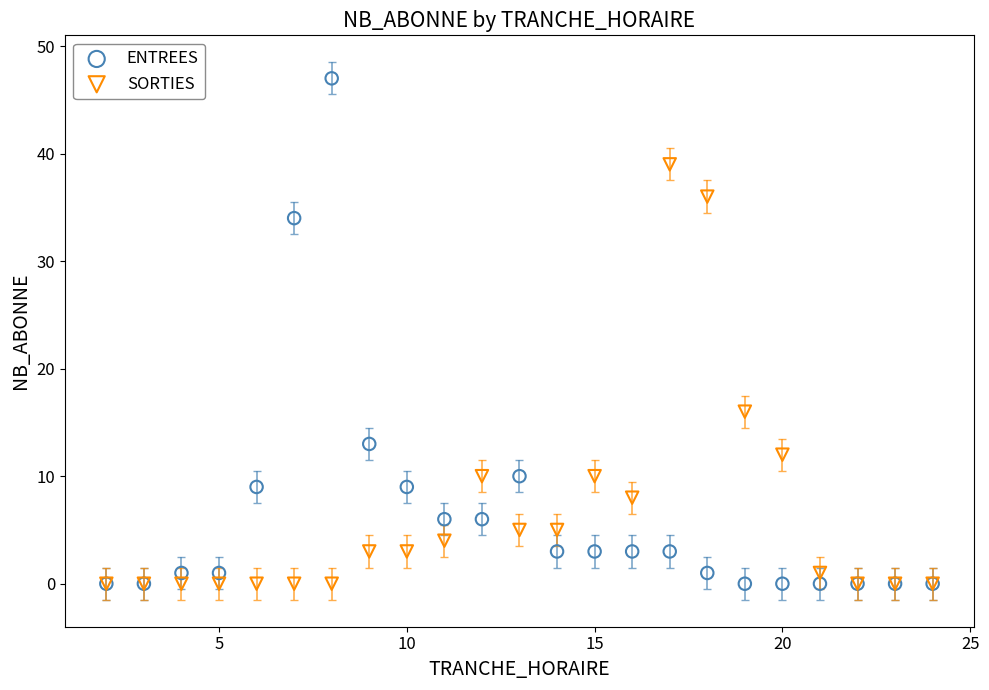

Across all series, what Y value is closest to 23?

16